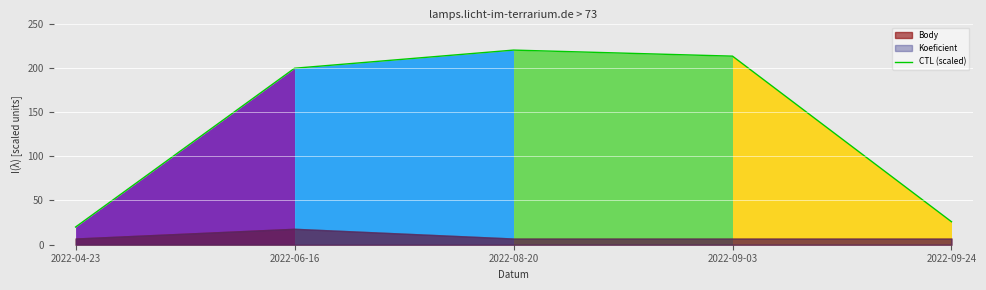

What is the approximate value at 2022-04-23?

20.0